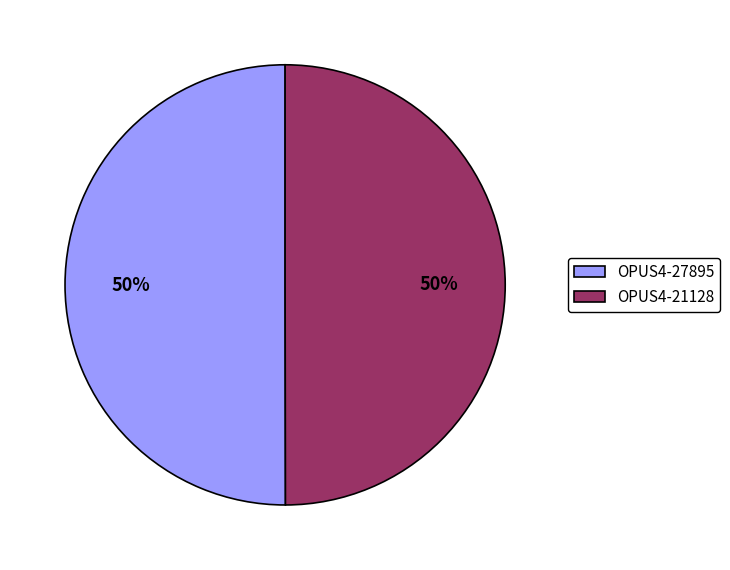

Approximately how many times larger is the value at OPUS4-27895 compared to OPUS4-21128?

1.0